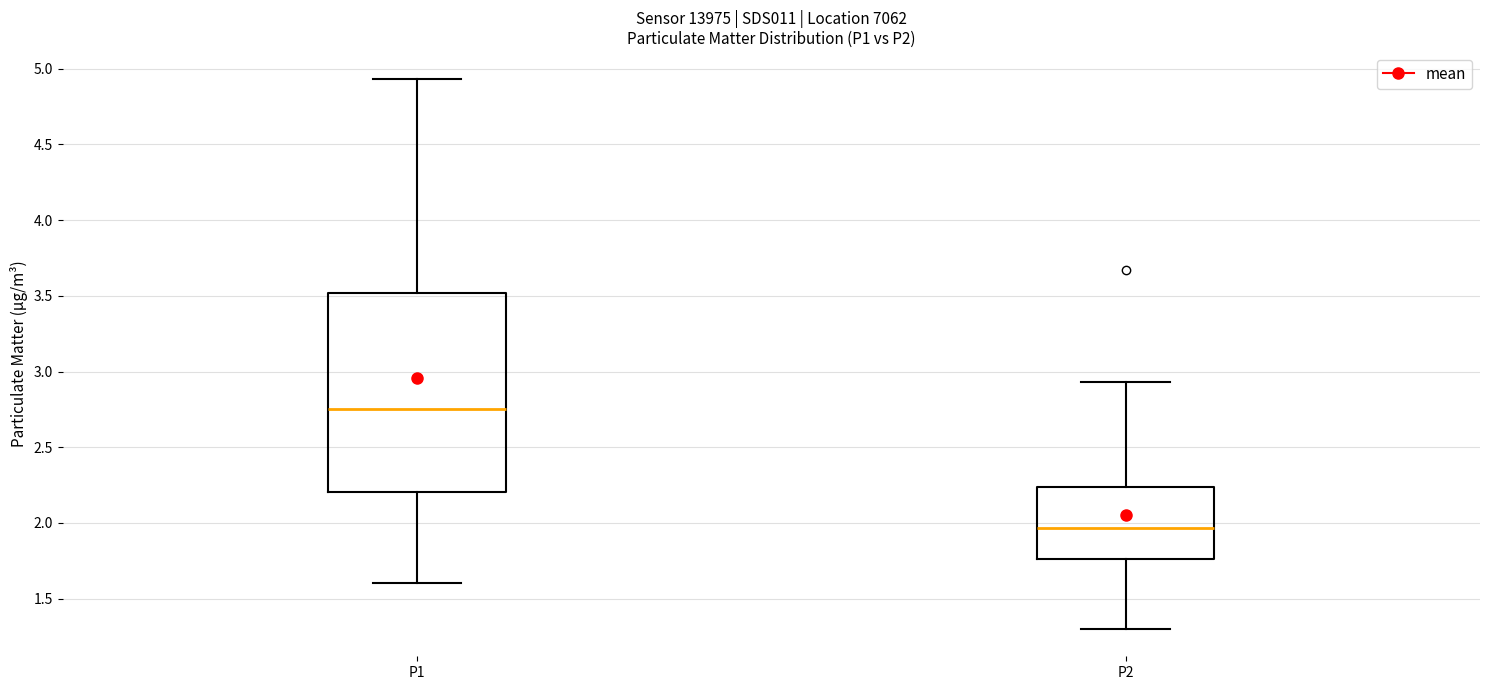

Comparing the boxes themselves (not the whiskers), which one is the tallest?

P1